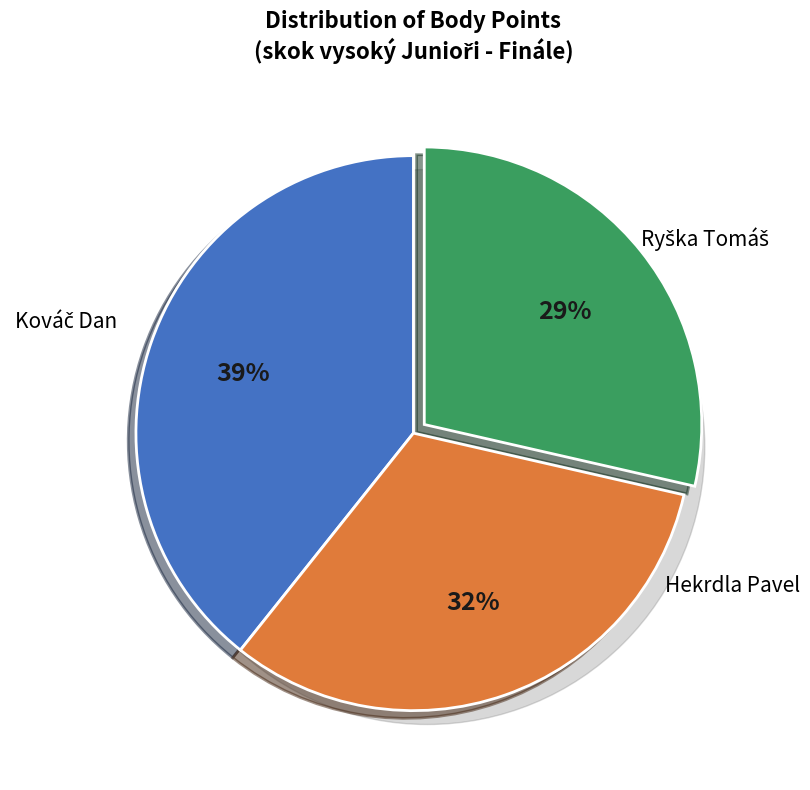

Is it true that Hekrdla Pavel is 26% of the pie?

False